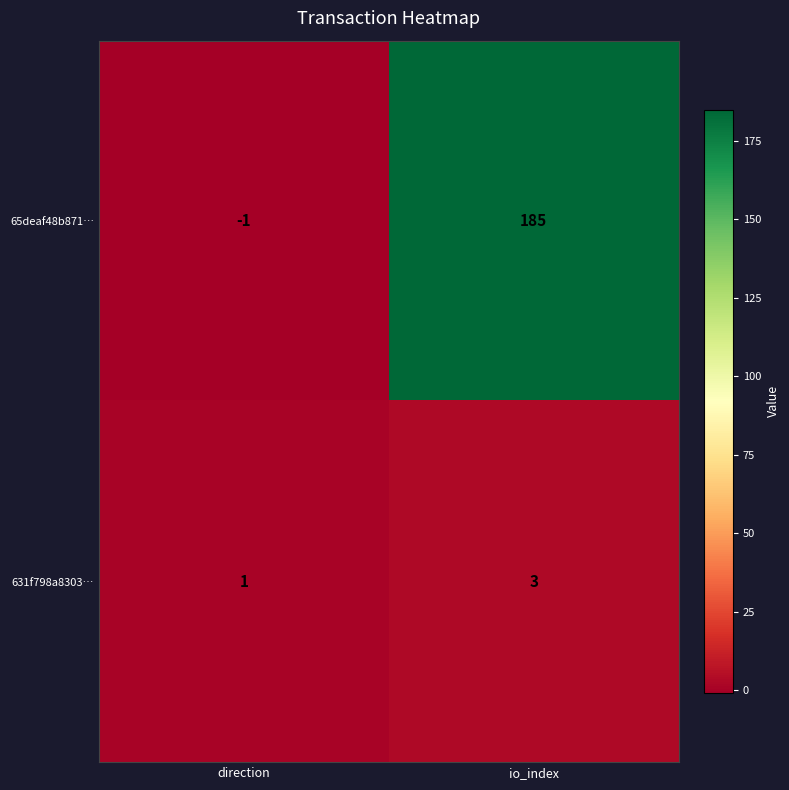

Which series has the largest total across all categories?

65deaf48b871…